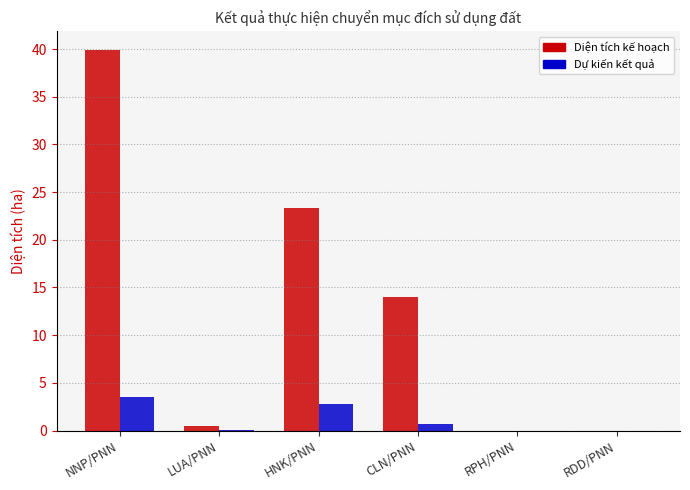

Which series changed the most between CLN/PNN and RPH/PNN?

Diện tích kế hoạch